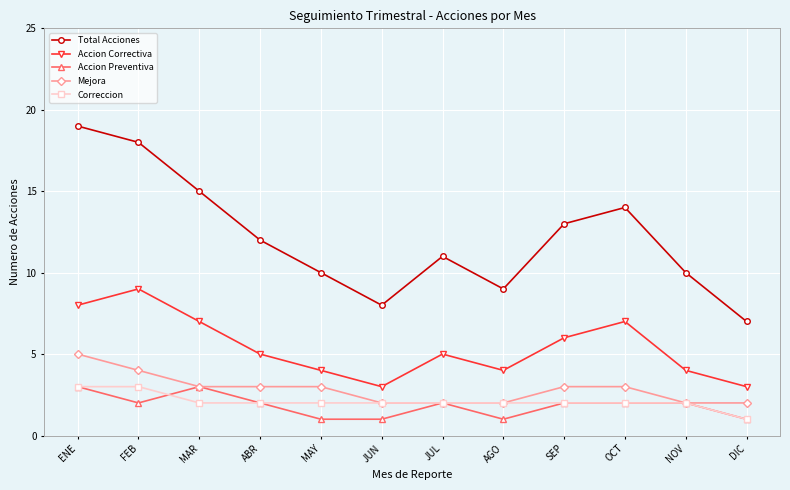

True or false: Total Acciones and Accion Correctiva cross at least once.

False